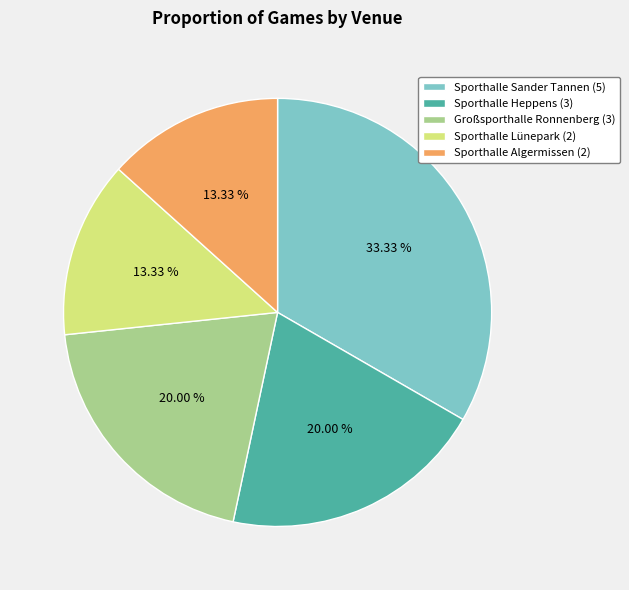

What is the ratio of the value at Sporthalle Heppens (3) to the value at Sporthalle Algermissen (2)?

1.5